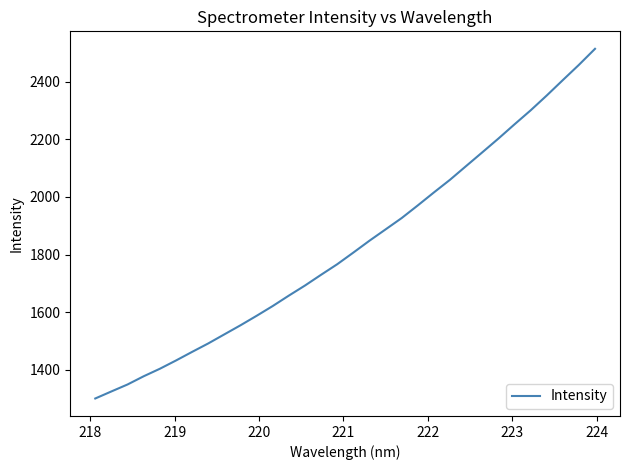

How many values exceed 1807?

16